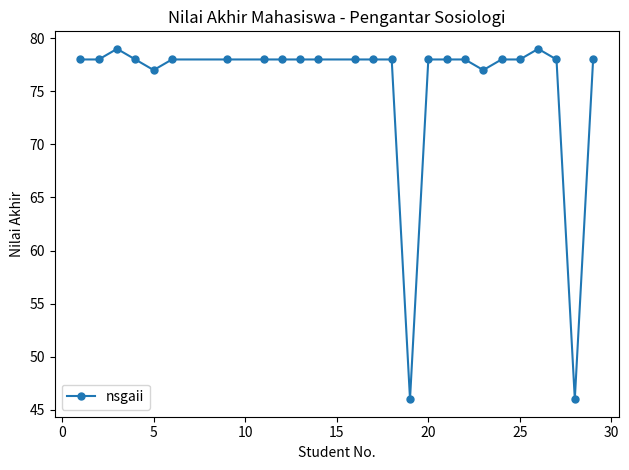

What is the greatest value displayed?

79